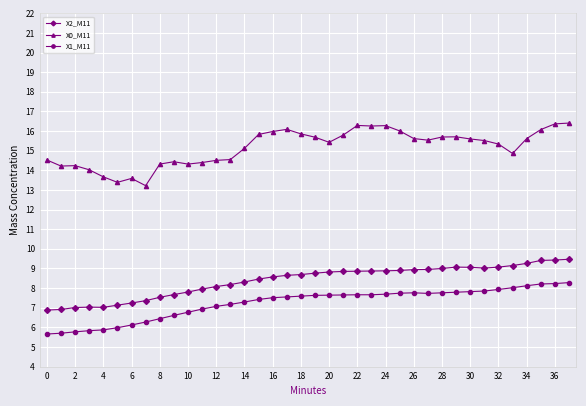

Which series has the largest total across all categories?

X0_M11